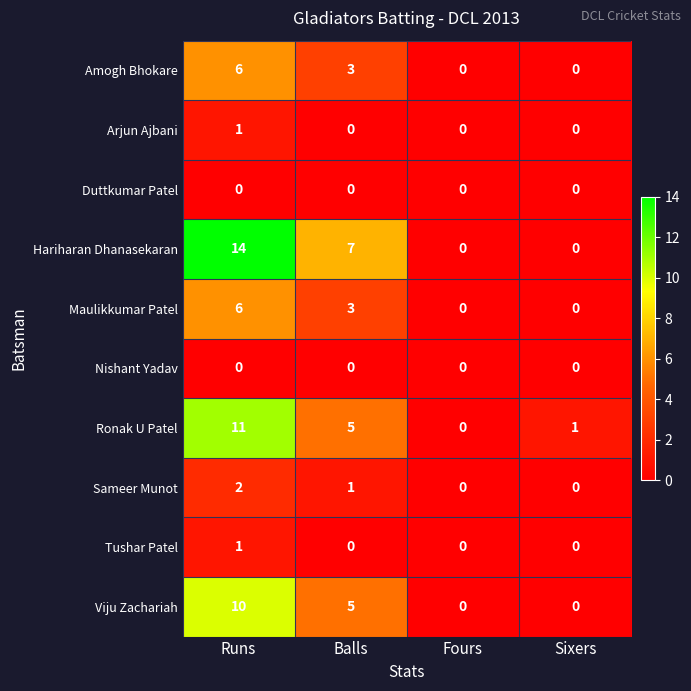

The value of Amogh Bhokare at Runs is 6. True or false?

True